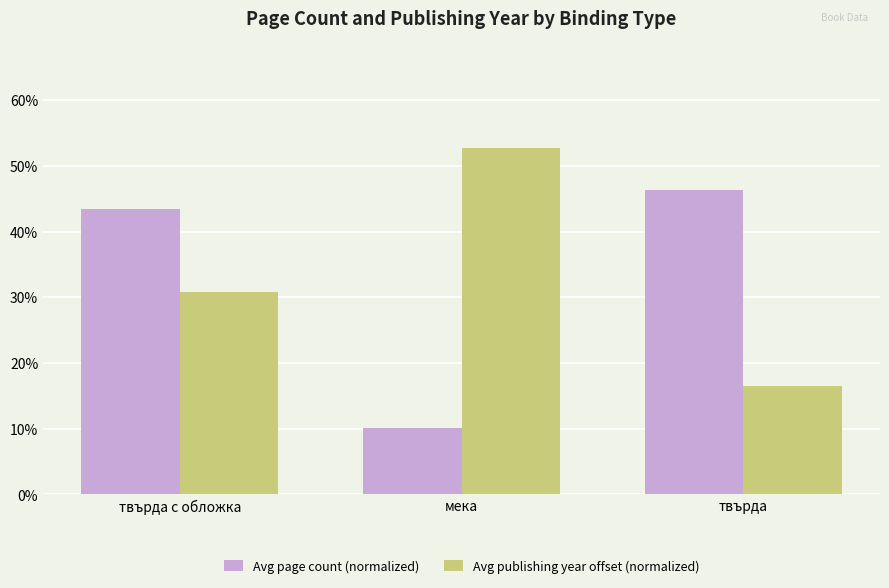

Read the Avg page count (normalized) value at мека.

10.1